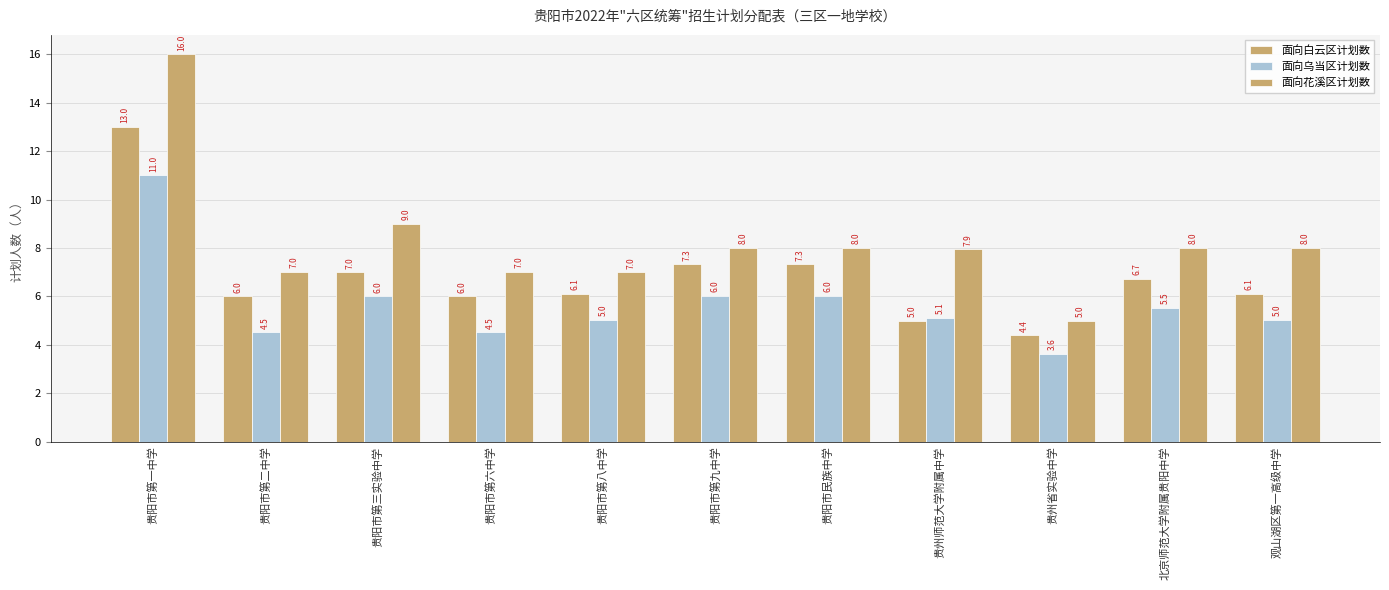

What is the label of the 8th bar from the left?

贵州师范大学附属中学